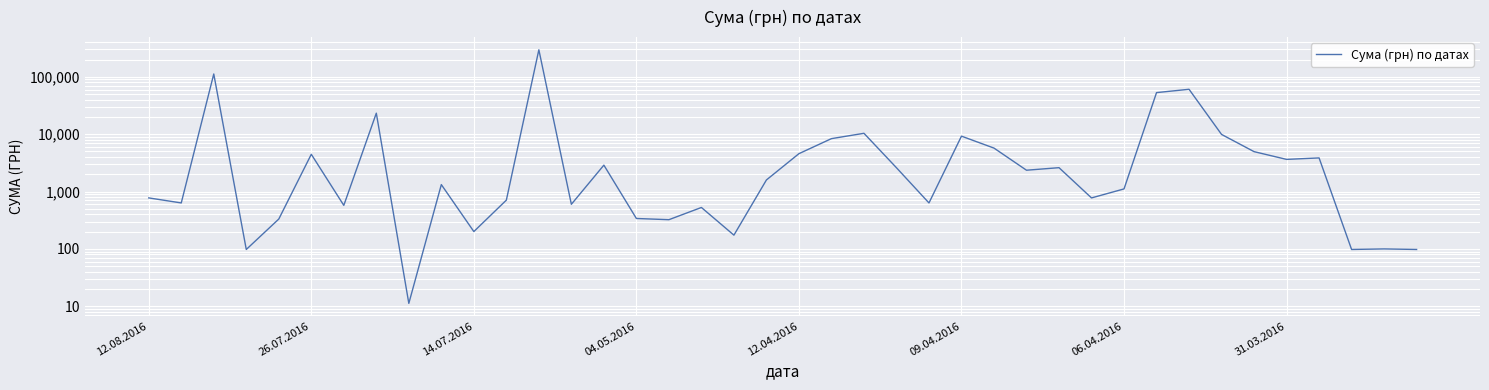

Is it true that the value at 12.04.2016 is 474.8?

False